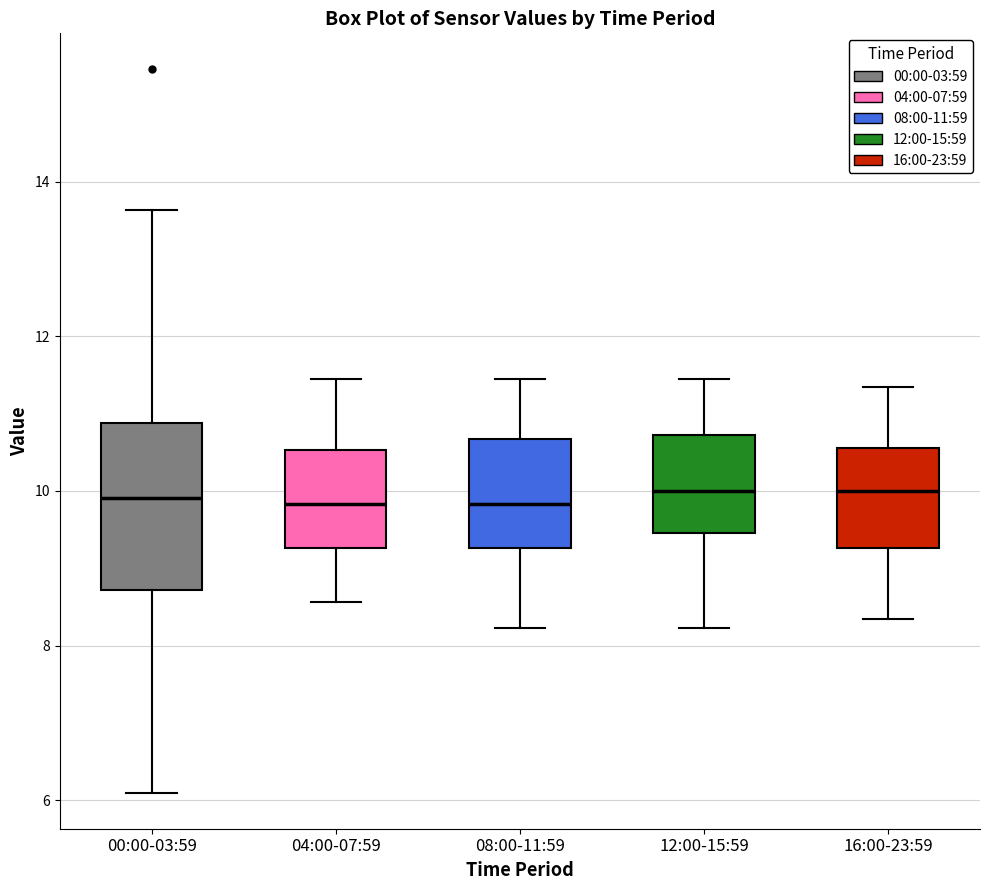

Reading left to right, transcribe this box plot: for each box, give where its median line is, the range the box spans, and where its two whiskers end, as read against the y-axis. The values are not printed on the chart, so give them approximately, as read against the axis.

00:00-03:59: median 10.0, box 8.8 to 10.8, whiskers 6.2 to 13.6
04:00-07:59: median 9.8, box 9.2 to 10.6, whiskers 8.6 to 11.4
08:00-11:59: median 9.8, box 9.2 to 10.6, whiskers 8.2 to 11.4
12:00-15:59: median 10.0, box 9.4 to 10.8, whiskers 8.2 to 11.4
16:00-23:59: median 10.0, box 9.2 to 10.6, whiskers 8.4 to 11.4